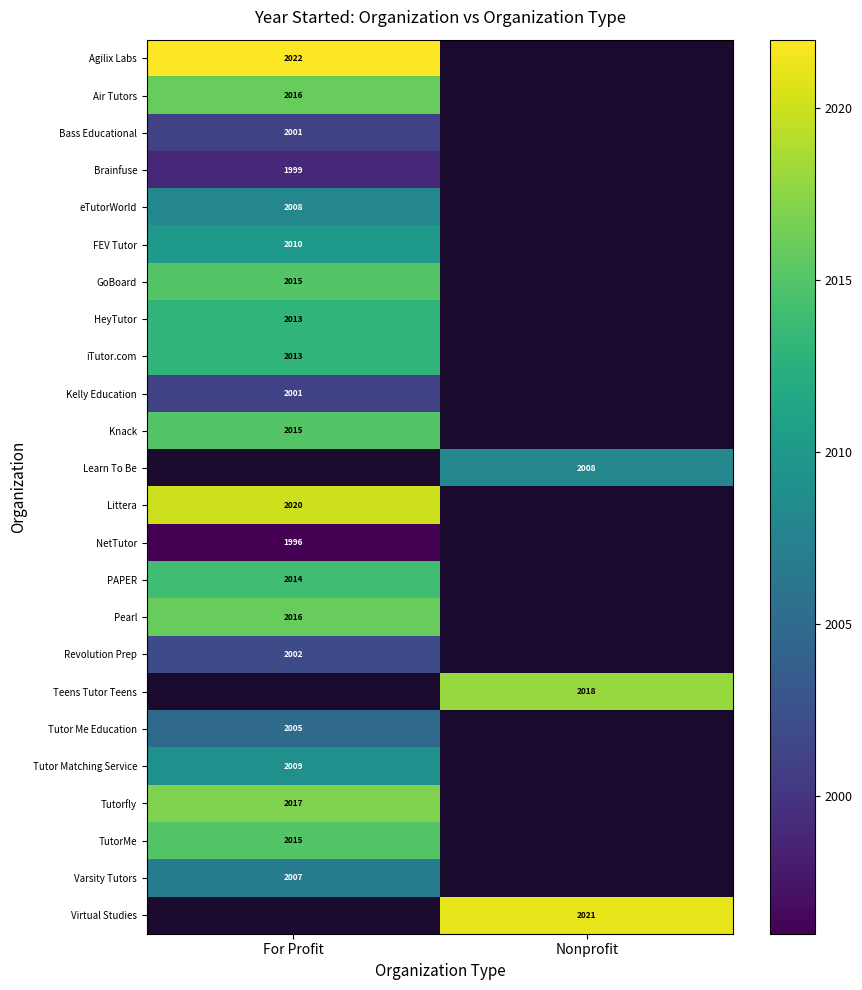

True or false: FEV Tutor has a value of 2010 at For Profit.

True